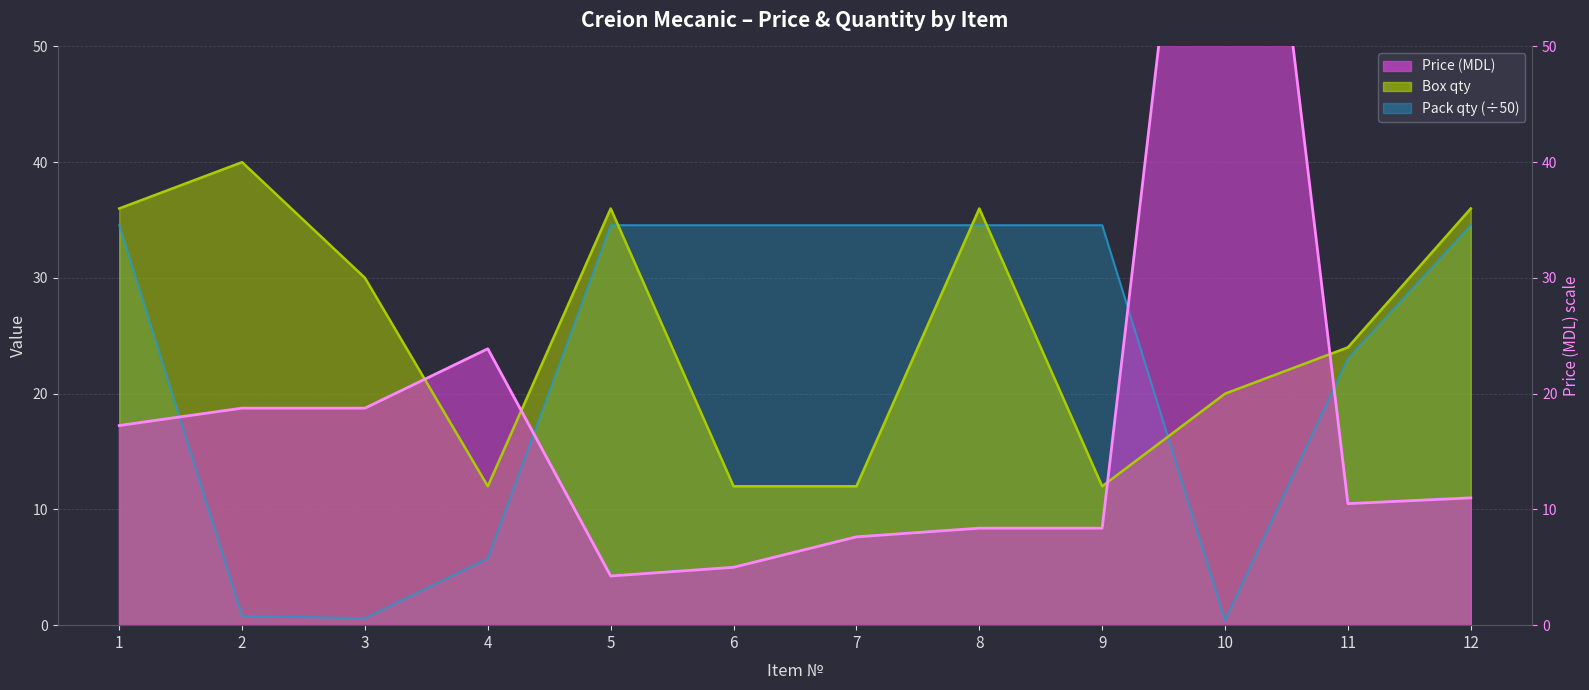

The value of Box qty at 10 is 20.0. True or false?

True